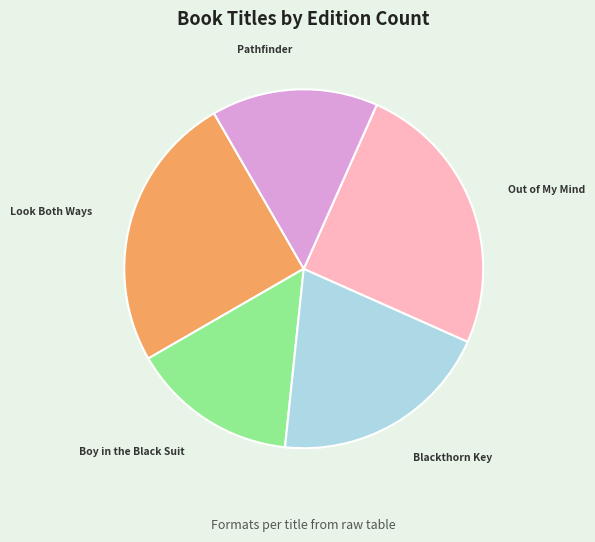

Is it true that Boy in the Black Suit is 15% of the pie?

True